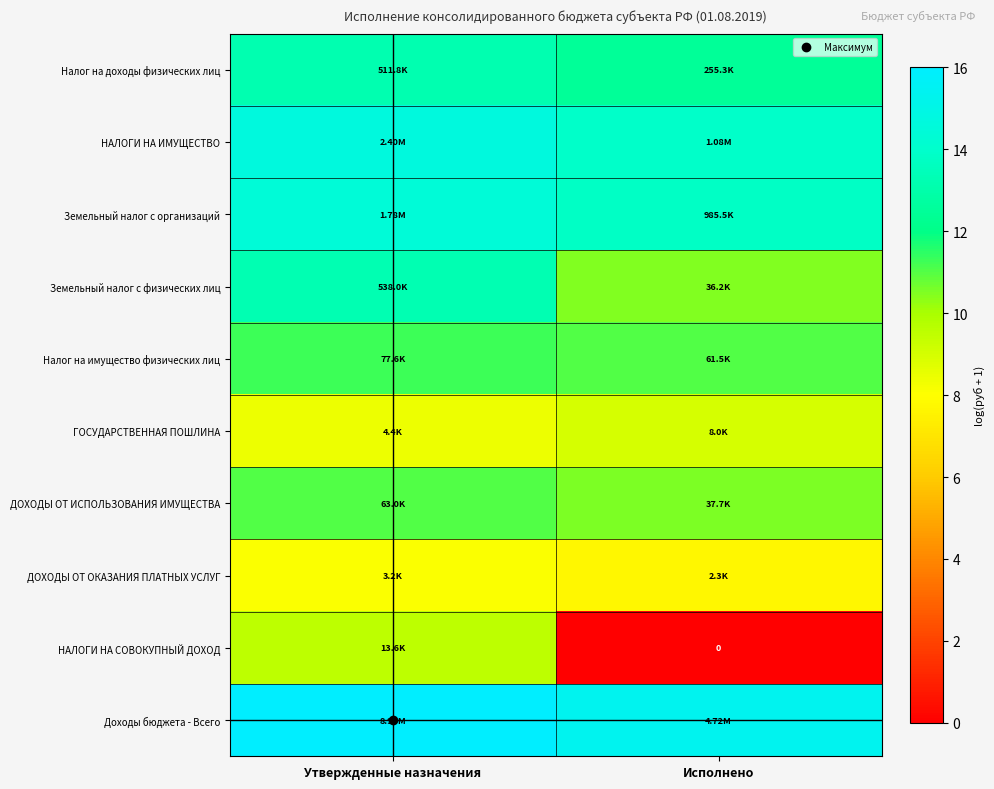

What is the sum of all ДОХОДЫ ОТ ИСПОЛЬЗОВАНИЯ ИМУЩЕСТВА values?

21.6